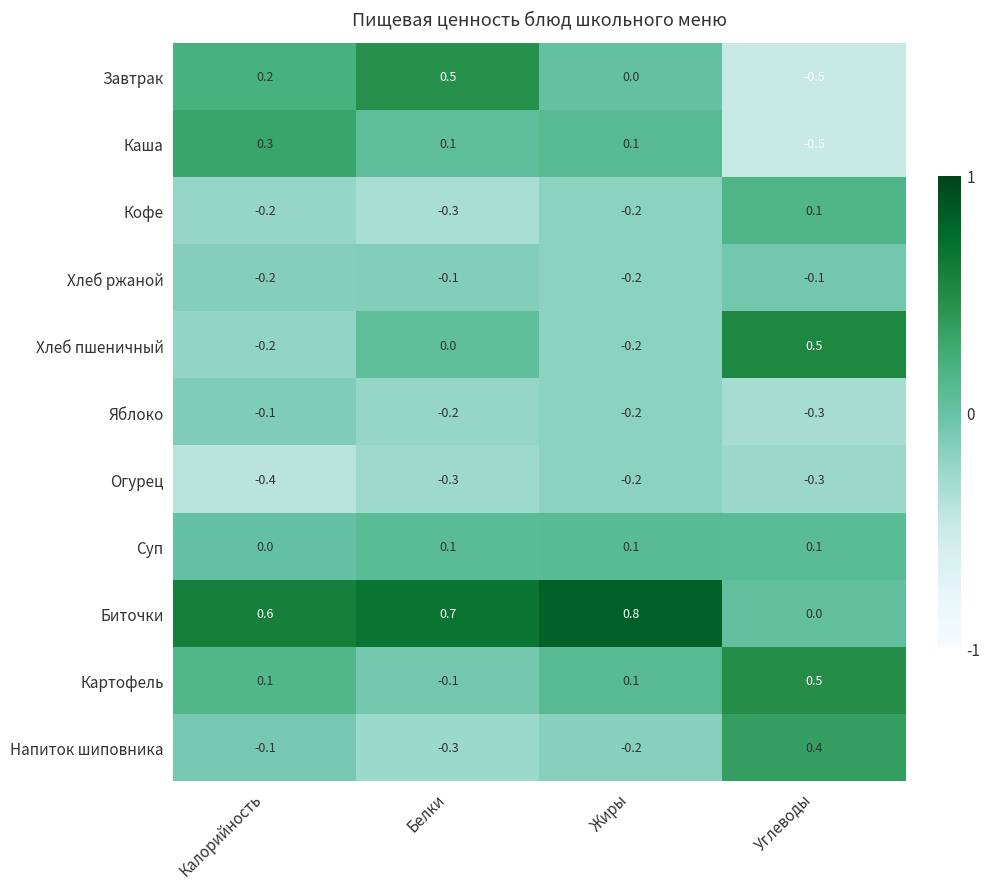

How many negative values does the Завтрак series have?

1